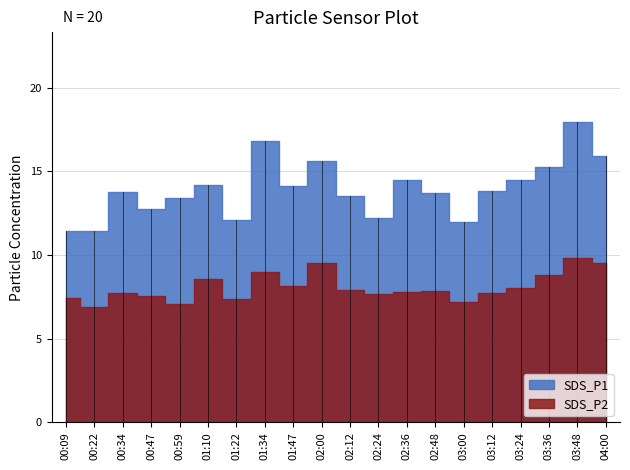

What is the difference between the maximum and minimum values in the SDS_P1 series?

6.5